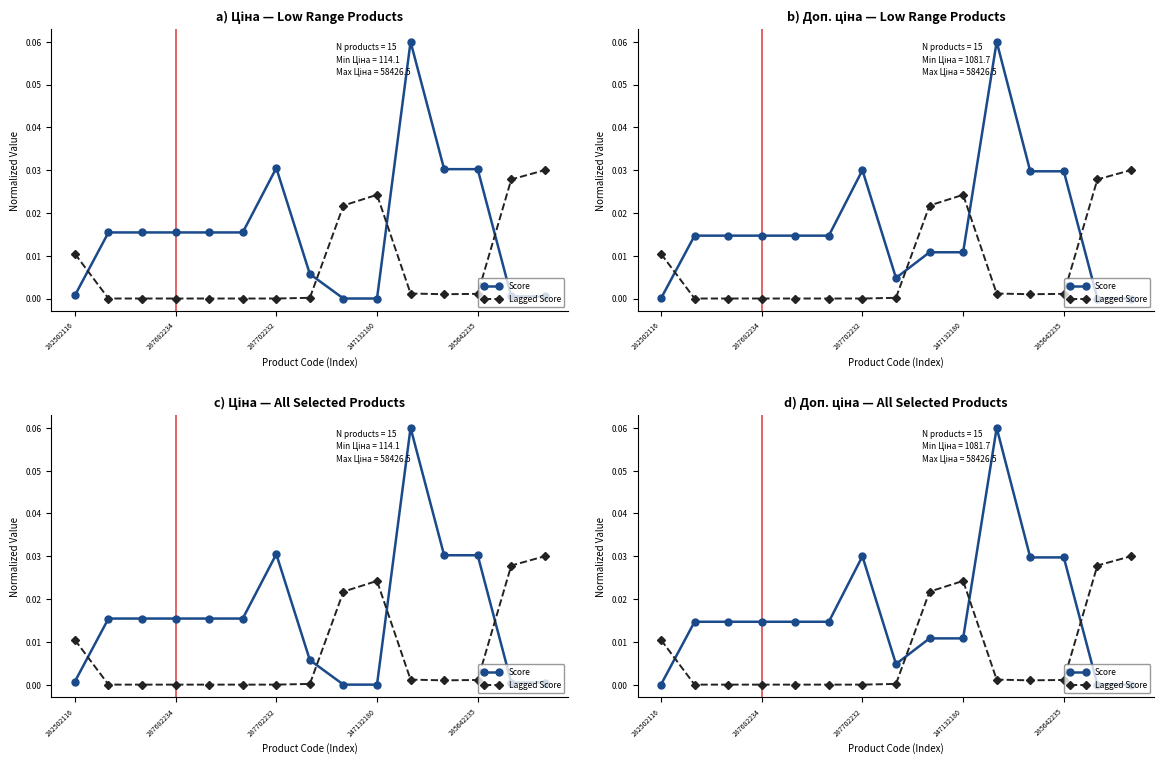

What is the label of the 8th point from the right?

7